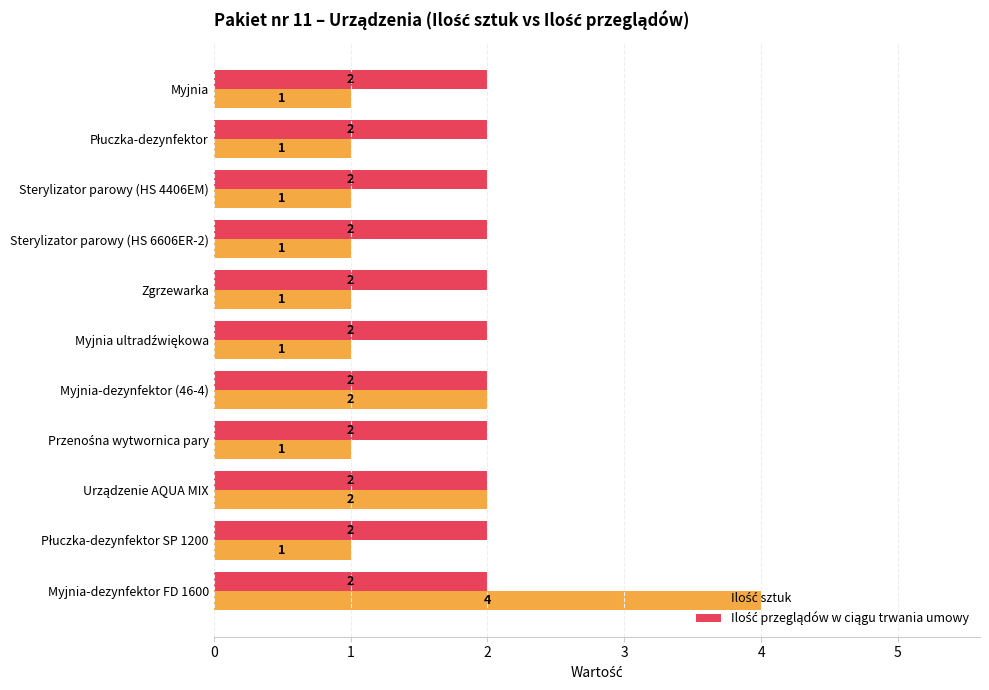

What is the total value across all series at Zgrzewarka?

3